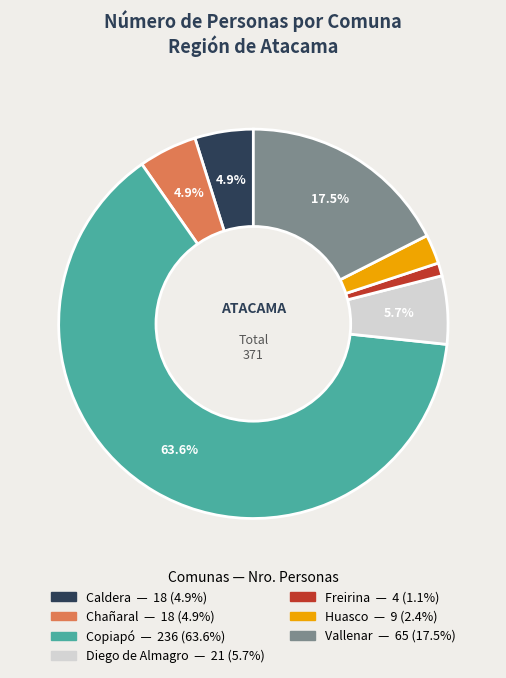

Do Freirina and Caldera together represent more than half of the pie?

No